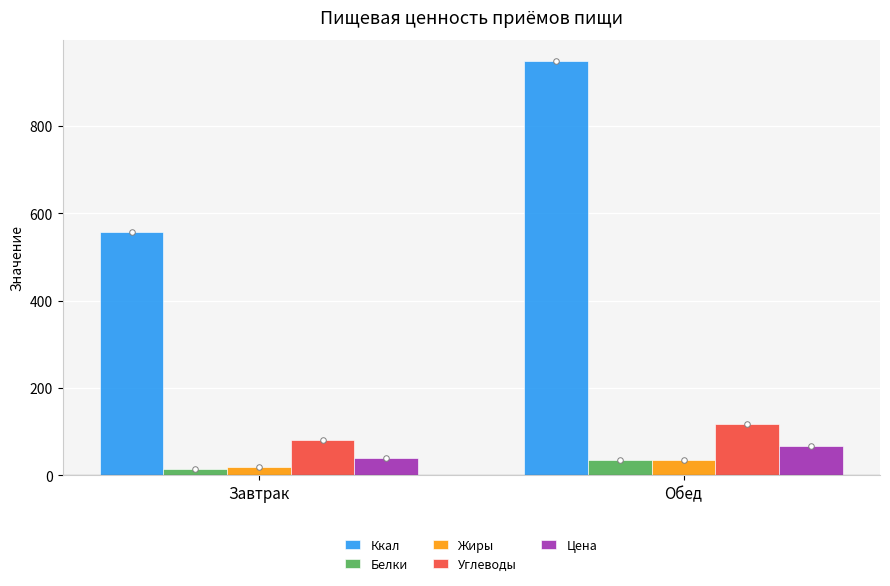

Are the bars grouped side by side (vs. stacked)?

Yes